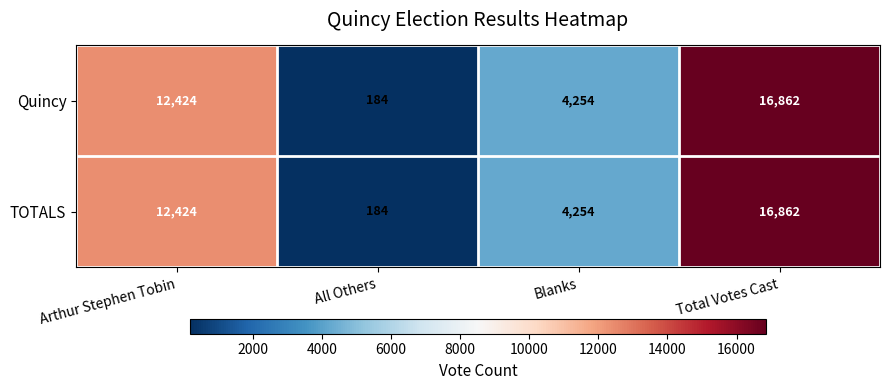

Rank the categories by Quincy value from highest to lowest.

Total Votes Cast, Arthur Stephen Tobin, Blanks, All Others